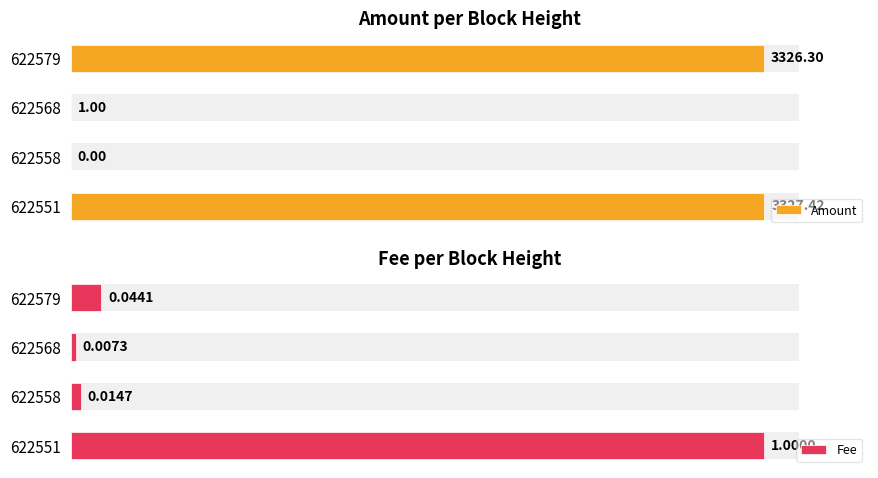

Which series changed the most between 622579 and 622568?

Amount